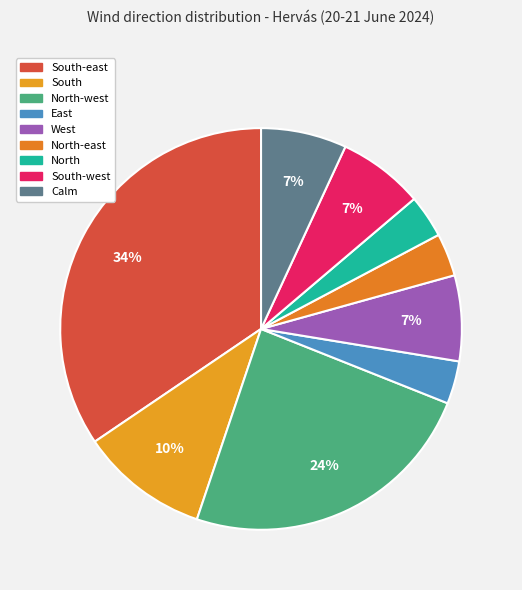

Is there any slice that represents more than half of the pie?

No